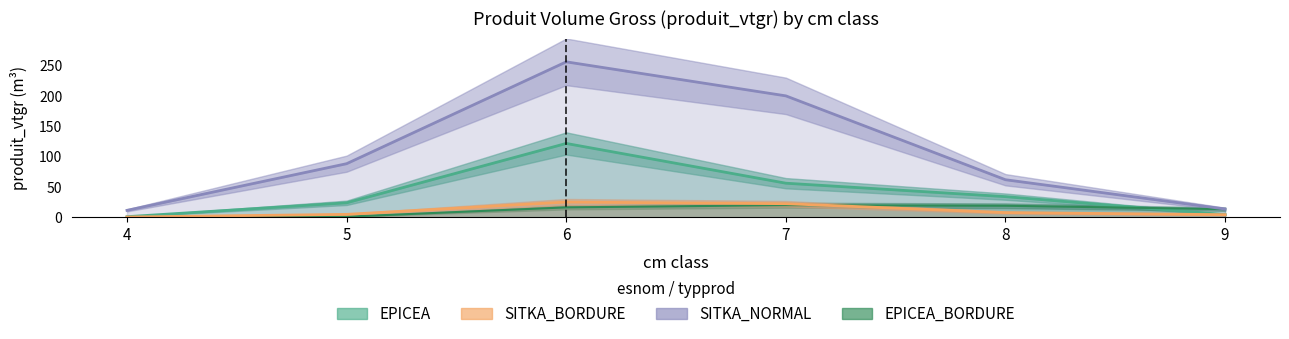

The value of SITKA_NORMAL at 9 is 9.6. True or false?

False